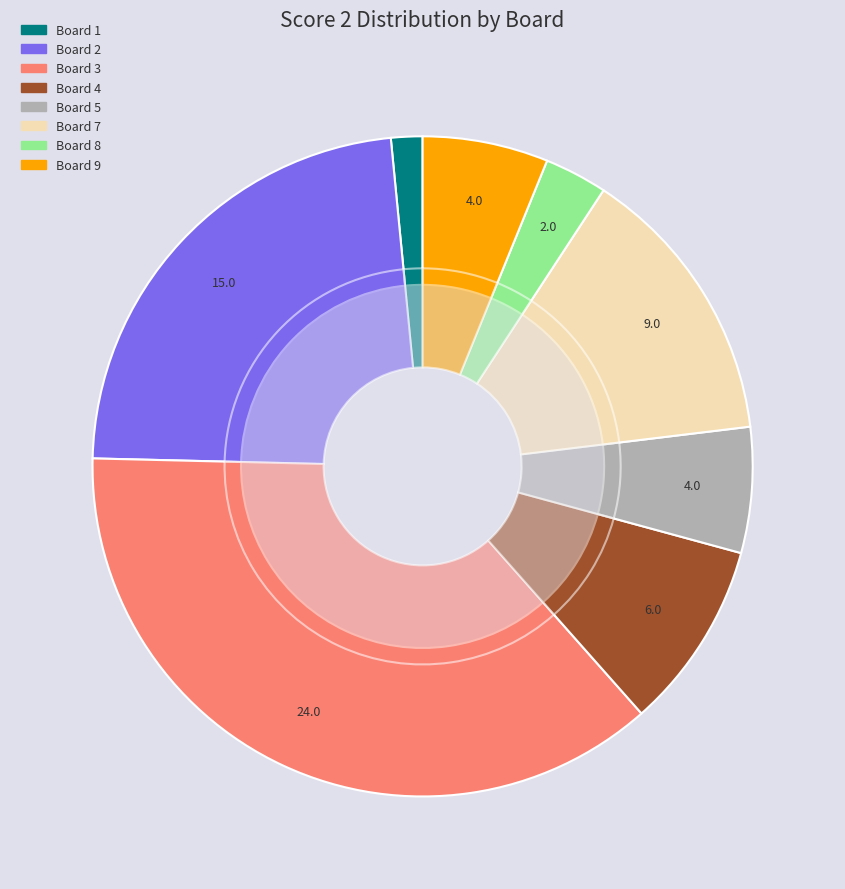

The Board 9 slice represents 11% of the pie. True or false?

False